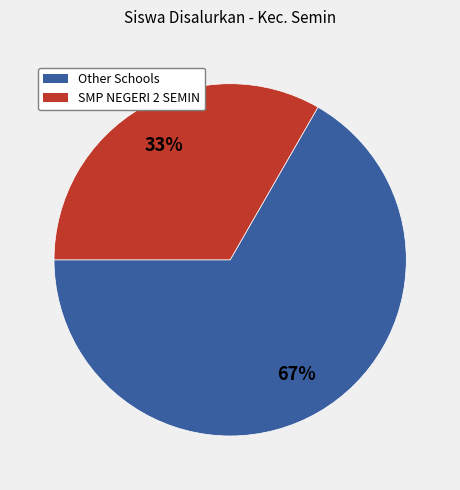

Is there any slice that represents more than half of the pie?

Yes